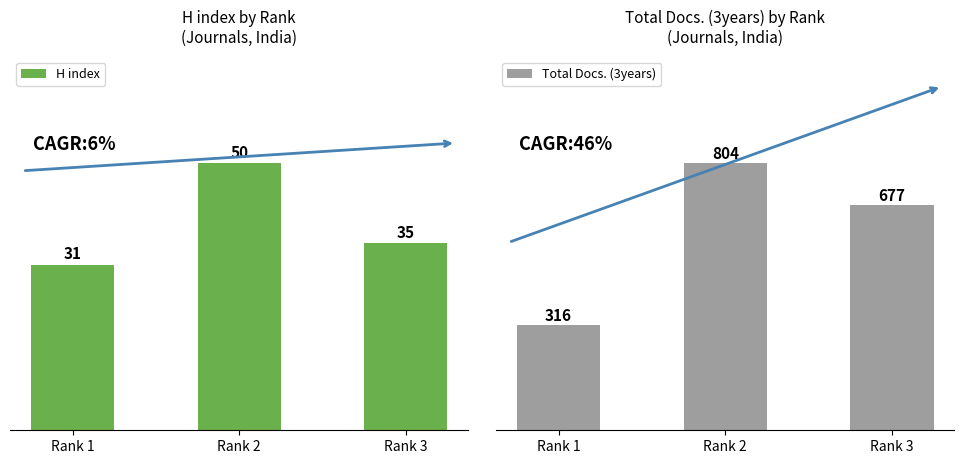

The Total Docs. (3years) series shows 316 at Rank 1. True or false?

True